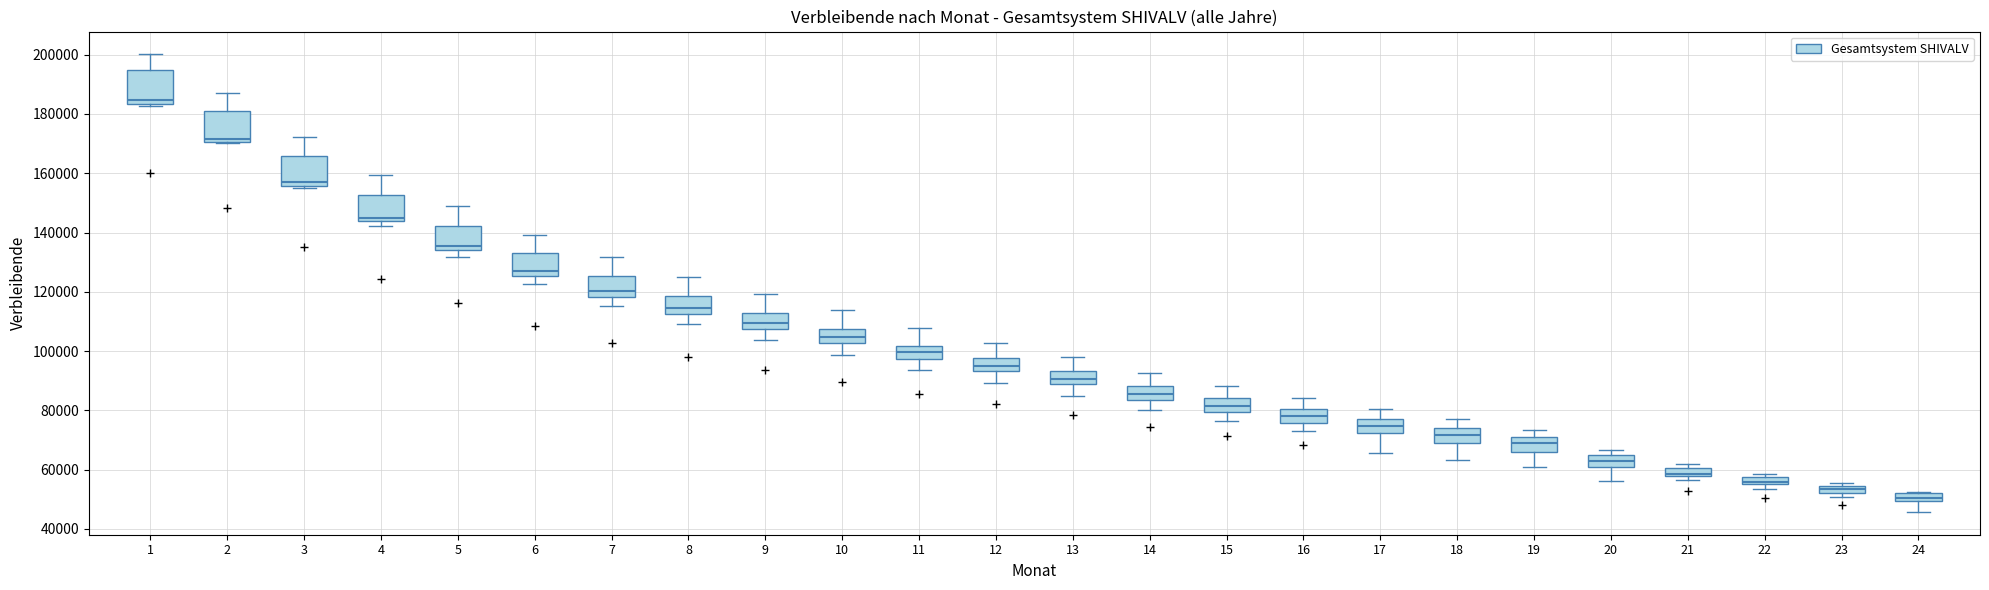

Where does the lower whisker of the box at x = 10 end on the y-axis? The values are not printed on the chart, so give them approximately, as read against the axis.

98000